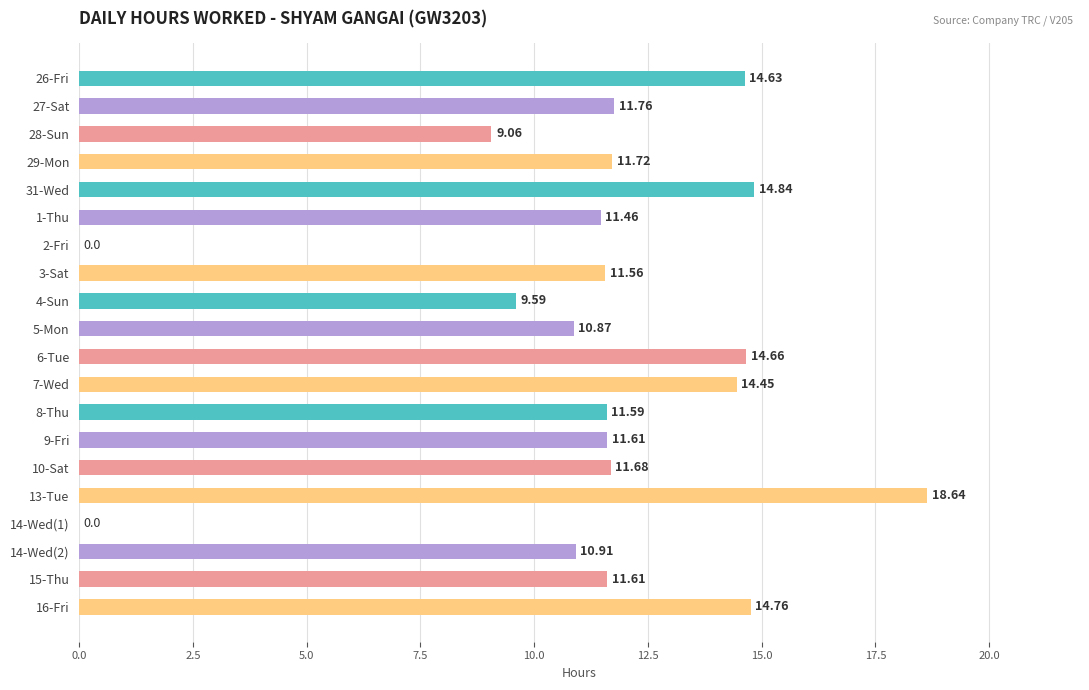

Approximately how many times larger is the value at 6-Tue compared to 1-Thu?

1.3